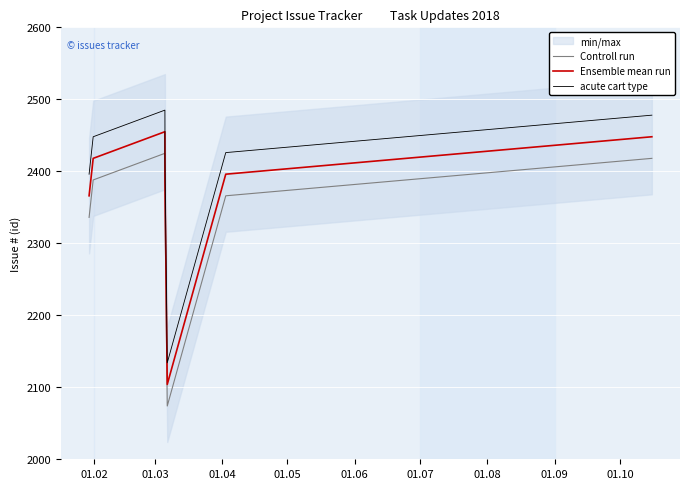

In Ensemble mean run, how many points are lower than both neighbors (excluding endpoints)?

1